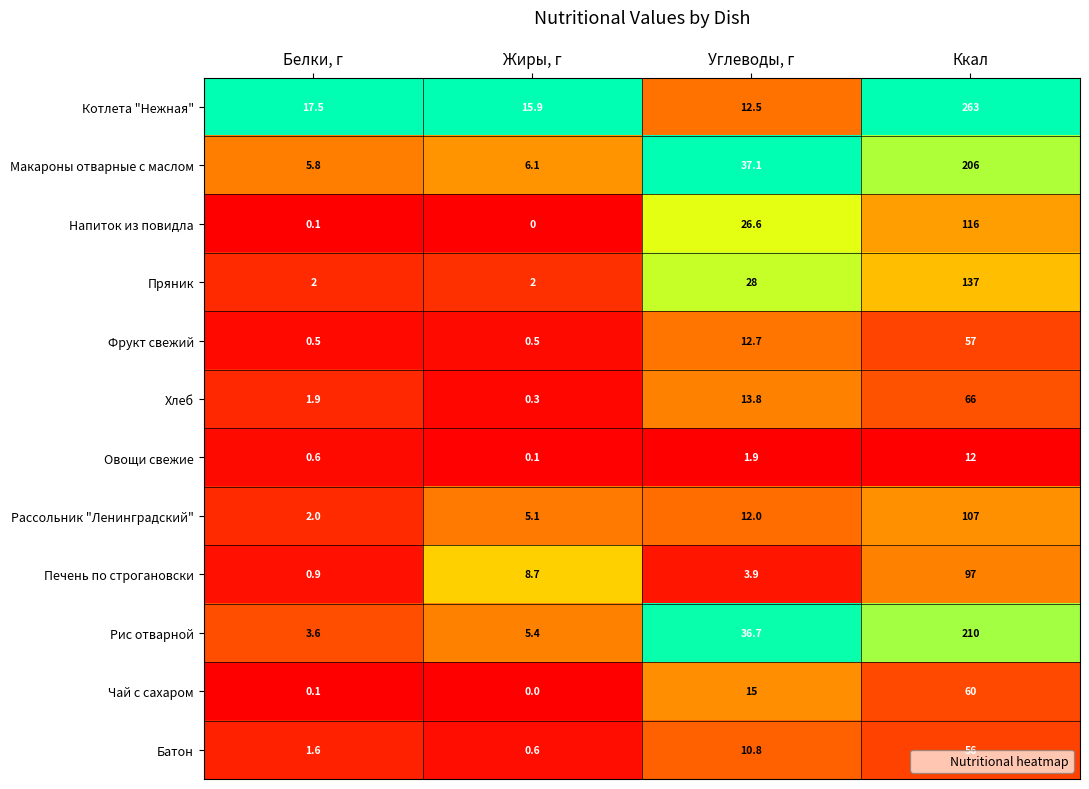

What is the difference between the highest and lowest values at Белки, г?

17.4